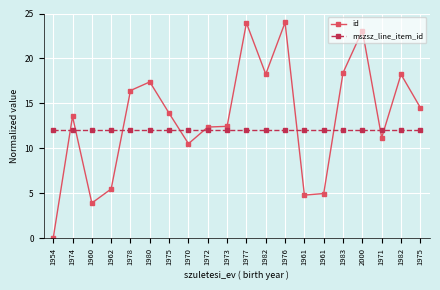

Which series has the largest range (max minus min)?

id